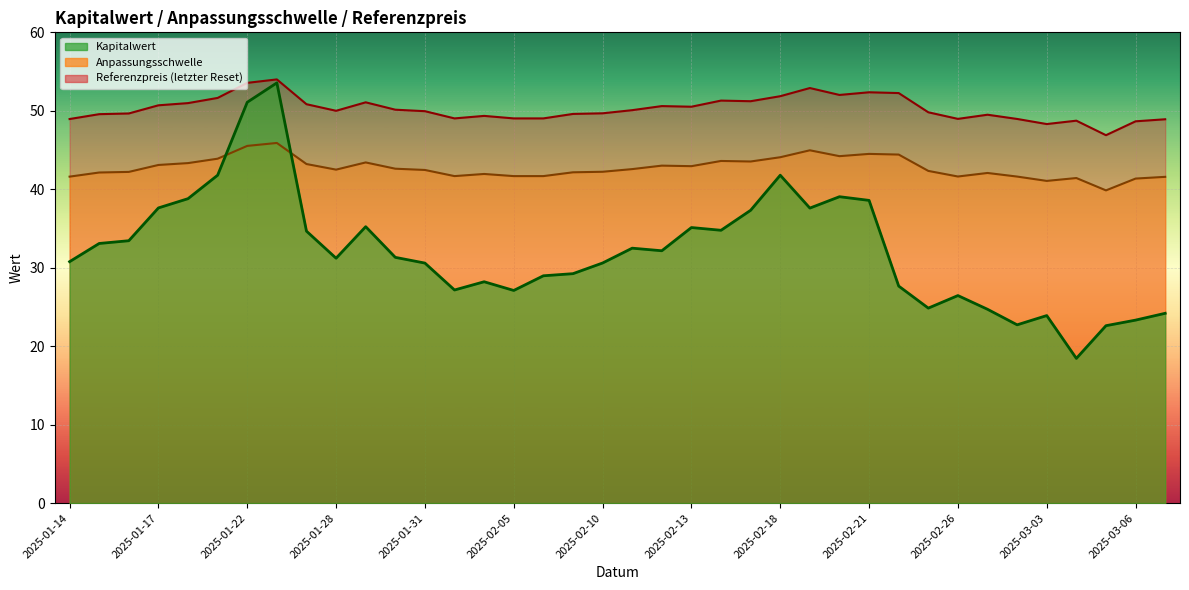

True or false: Anpassungsschwelle has more than 1 interior local peaks.

True